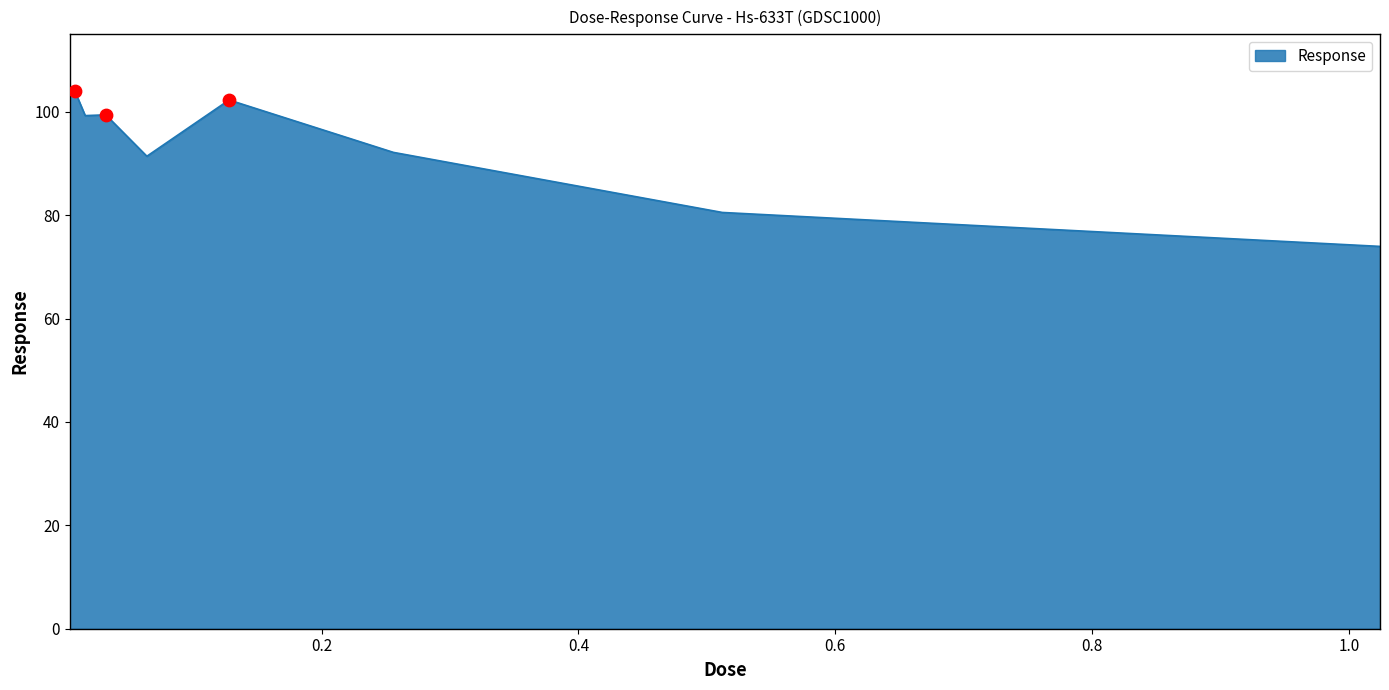

What is the maximum value shown in the chart?

104.0